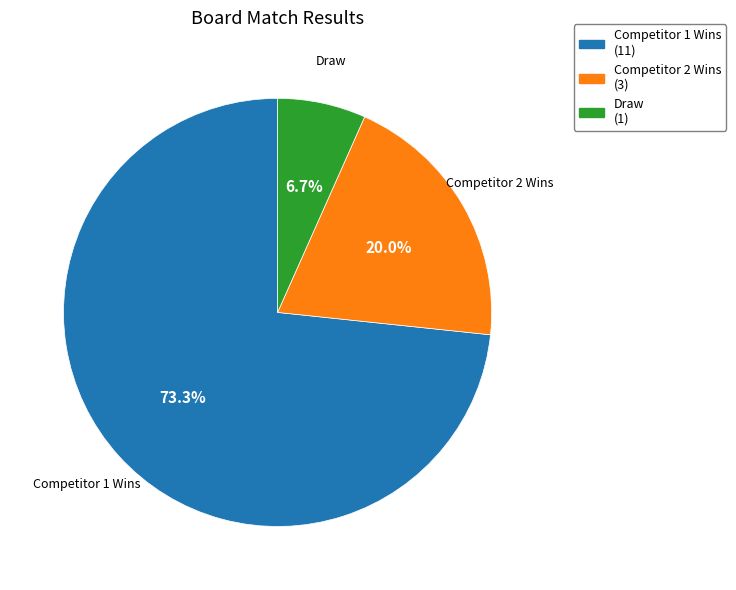

Is there a majority slice in this chart?

Yes